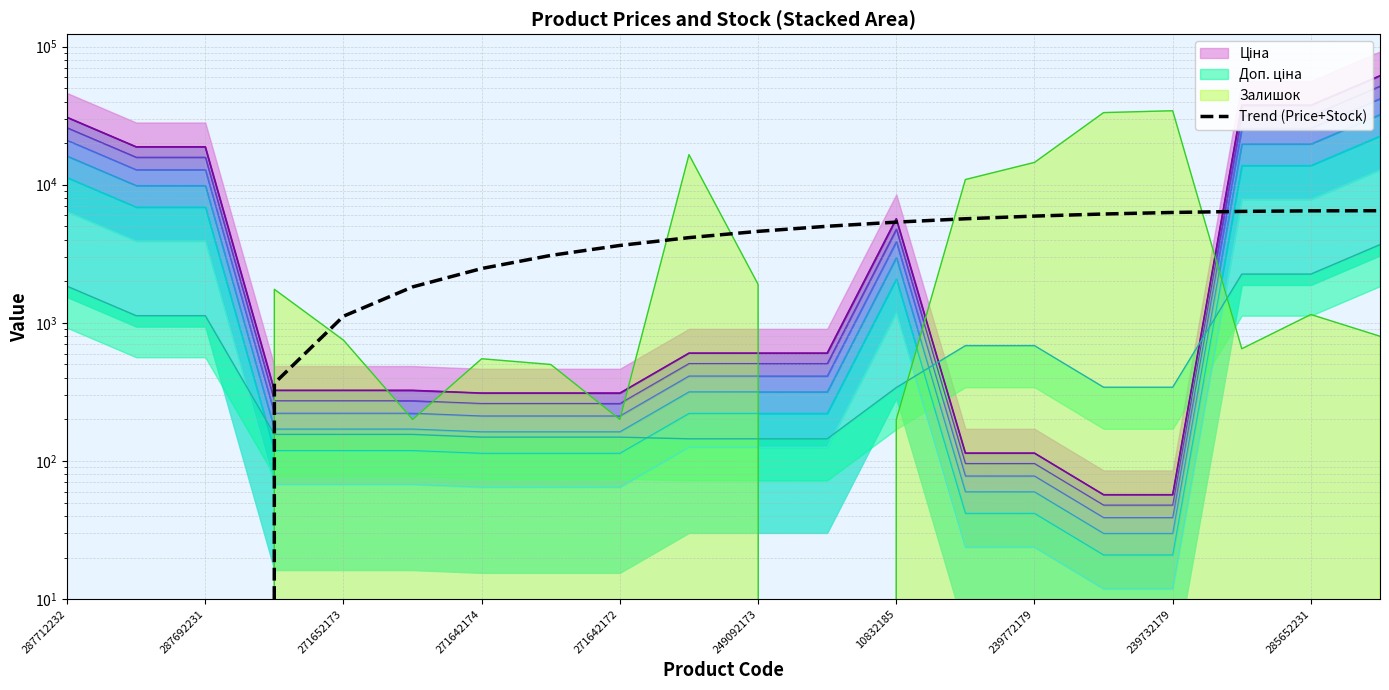

How many values are above zero?

17